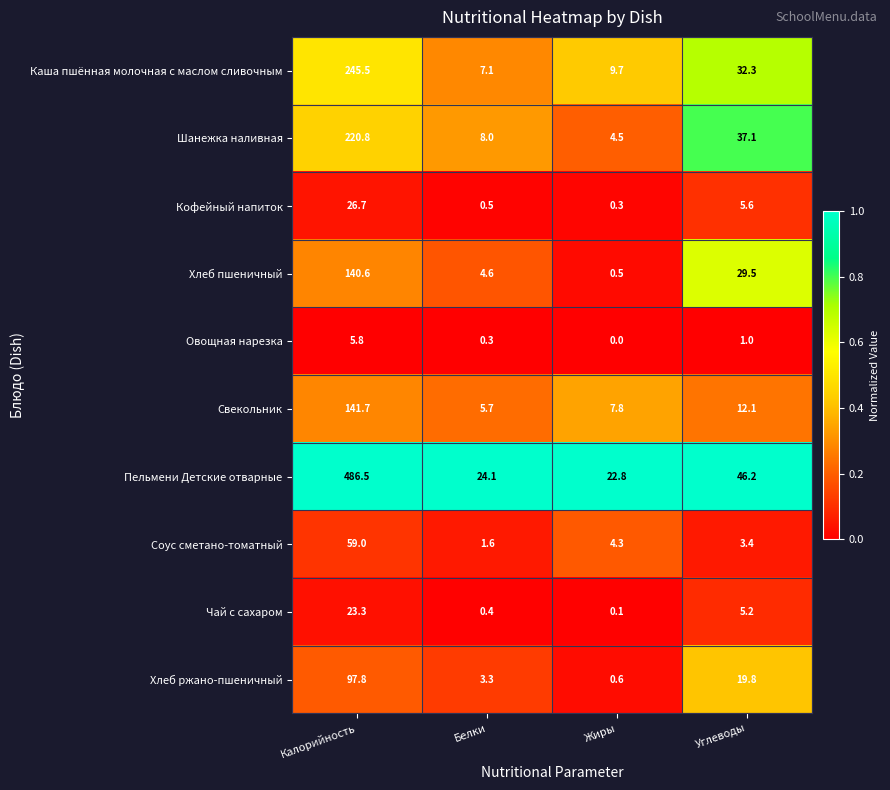

What is the difference between the maximum and minimum values in the Чай с сахаром series?

23.2